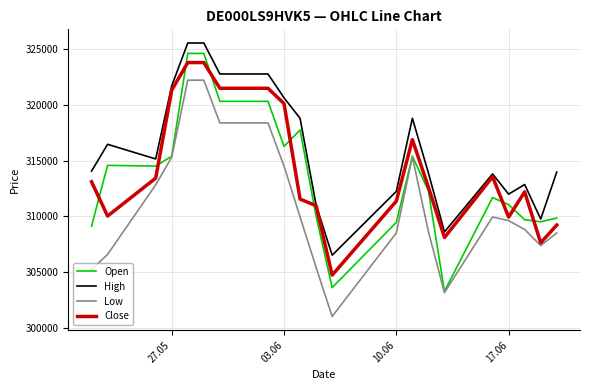

Which series has the largest total across all categories?

High